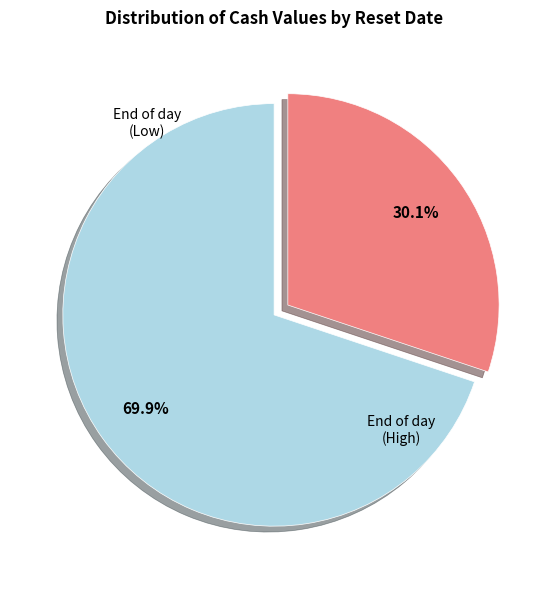

Is there a majority slice in this chart?

Yes